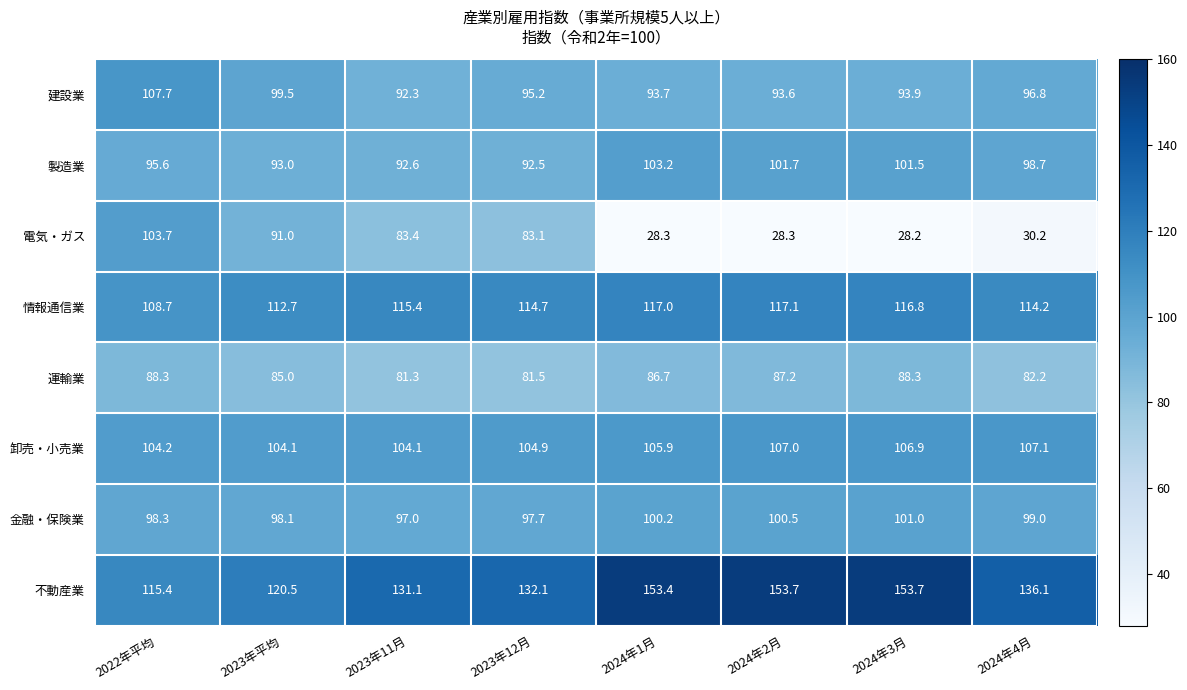

List the series in order of their peak value, highest first.

不動産業, 情報通信業, 建設業, 卸売・小売業, 電気・ガス, 製造業, 金融・保険業, 運輸業